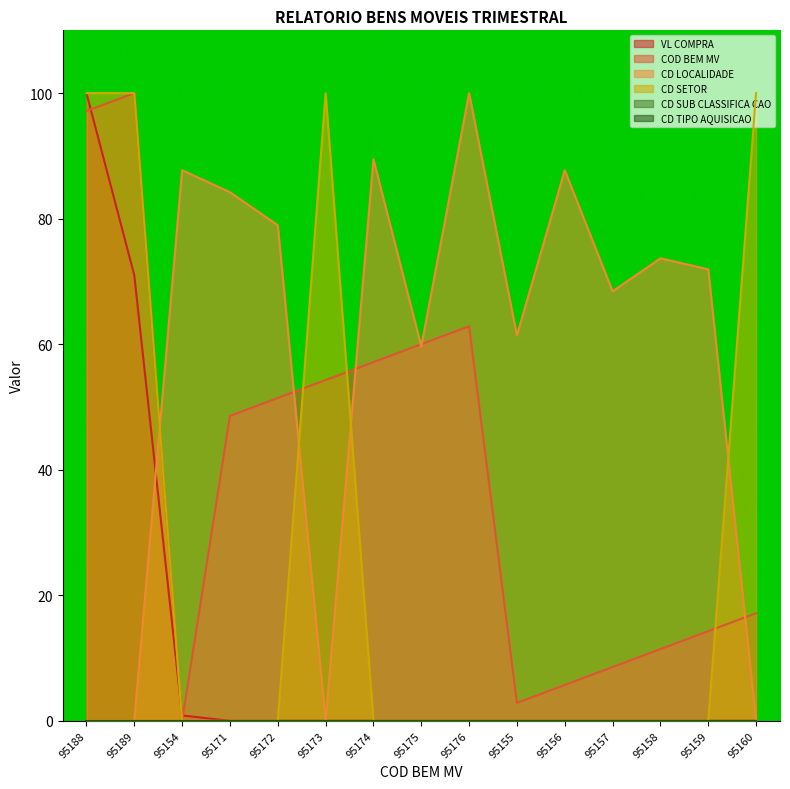

Which category has the highest value across all series?

95189